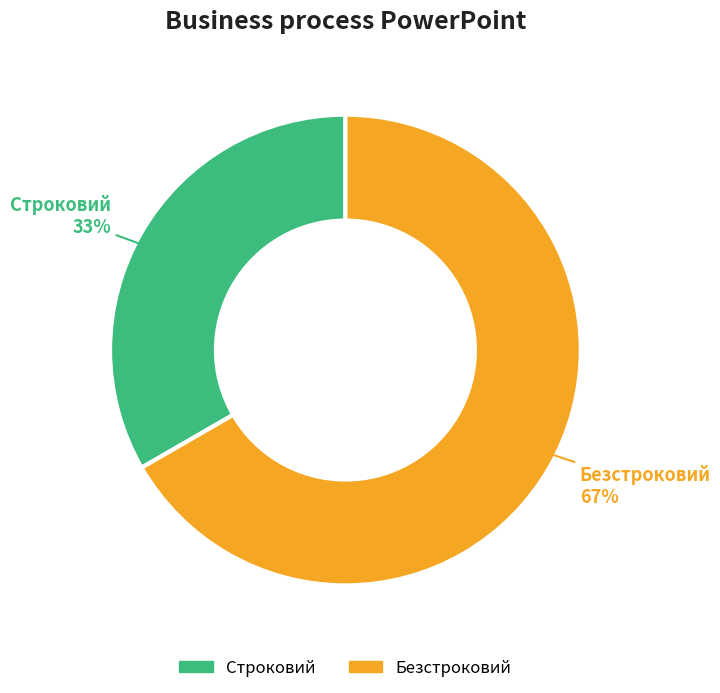

Do Строковий and Безстроковий together represent more than half of the pie?

Yes